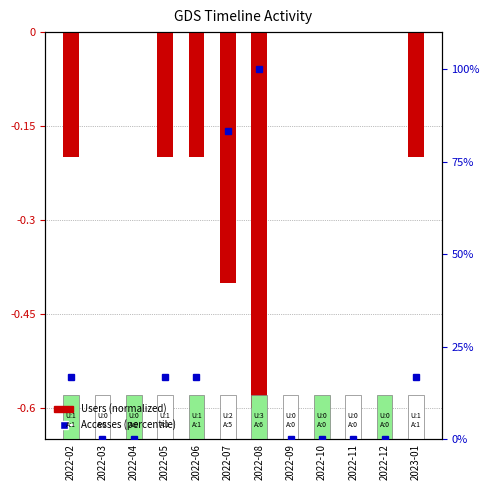

What is the difference between the Users (normalized) values at 2022-02 and 2022-12?

0.2